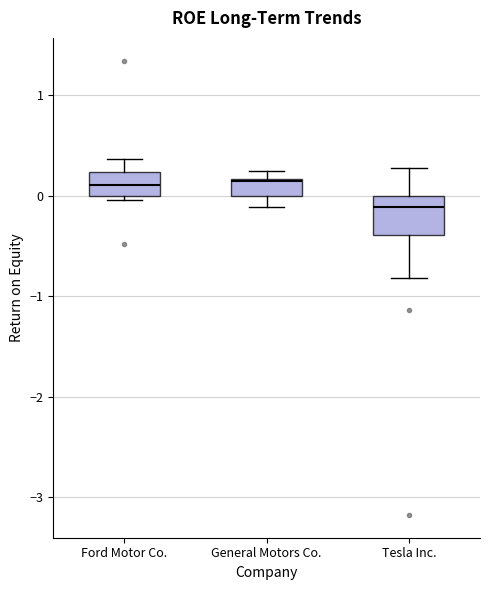

Reading left to right, read every box against the y-axis: the position of its median line, the range the box covers, and the ends of its whiskers. The values are not printed on the chart, so give them approximately, as read against the axis.

Ford Motor Co.: median 0.1, box 0.0 to 0.2, whiskers 0.0 (just below the box's lower edge) to 0.4
General Motors Co.: median 0.1, box 0.0 to 0.2, whiskers -0.1 to 0.2 (just above the box's upper edge)
Tesla Inc.: median -0.1, box -0.4 to 0.0, whiskers -0.8 to 0.3